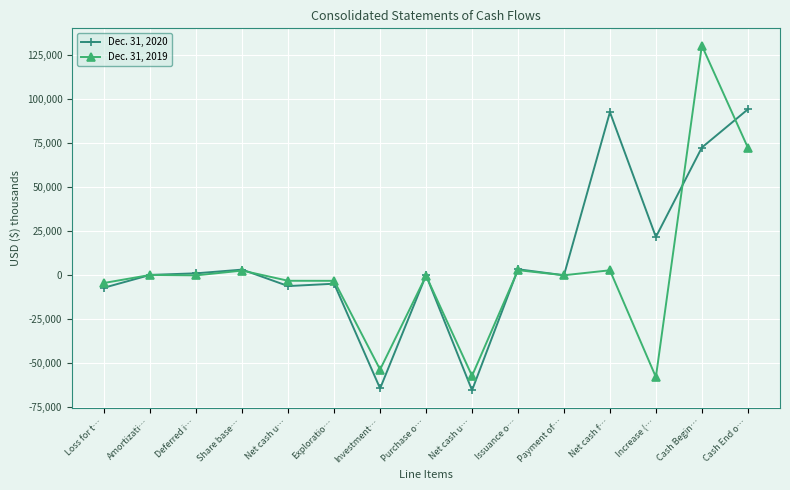

What are all the series names shown in the legend?

Dec. 31, 2020, Dec. 31, 2019